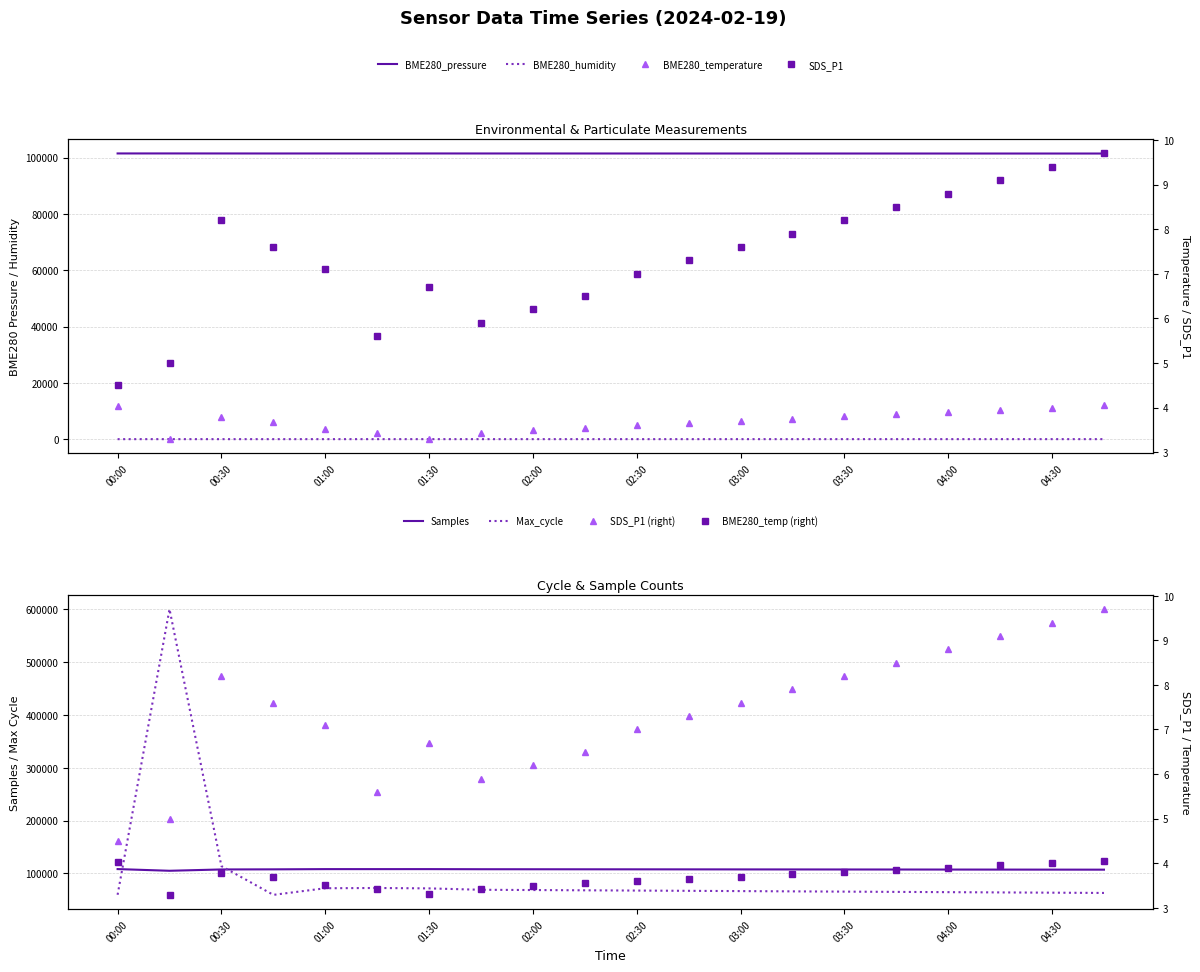

What value does the BME280_pressure series have at 04:45?

101459.5